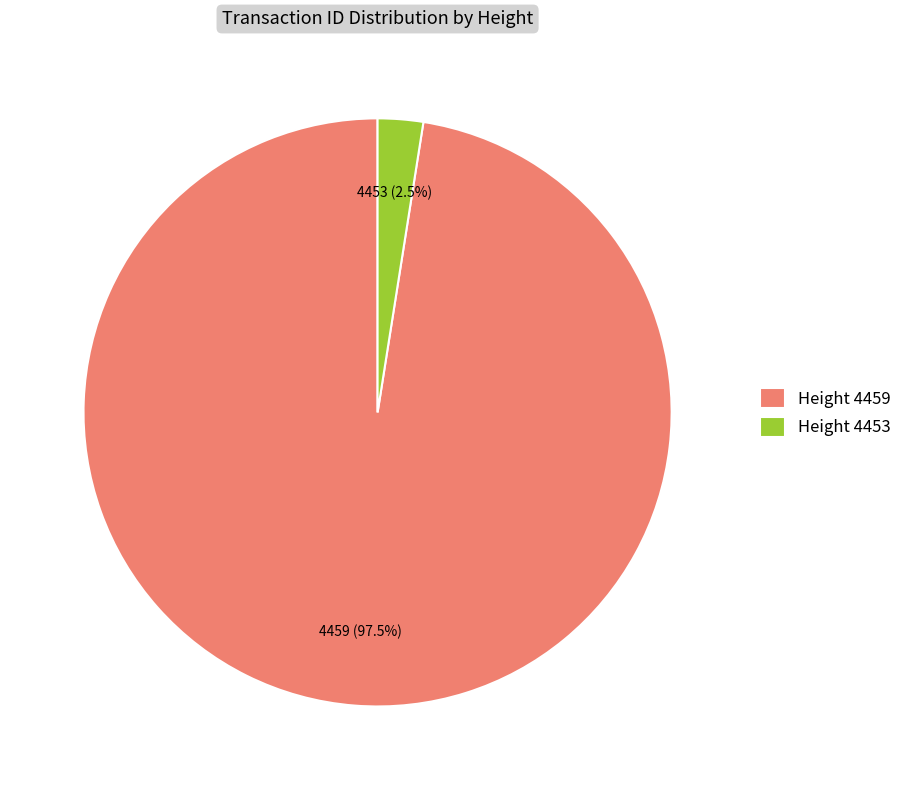

Which has a higher value, Height 4459 or Height 4453?

Height 4459